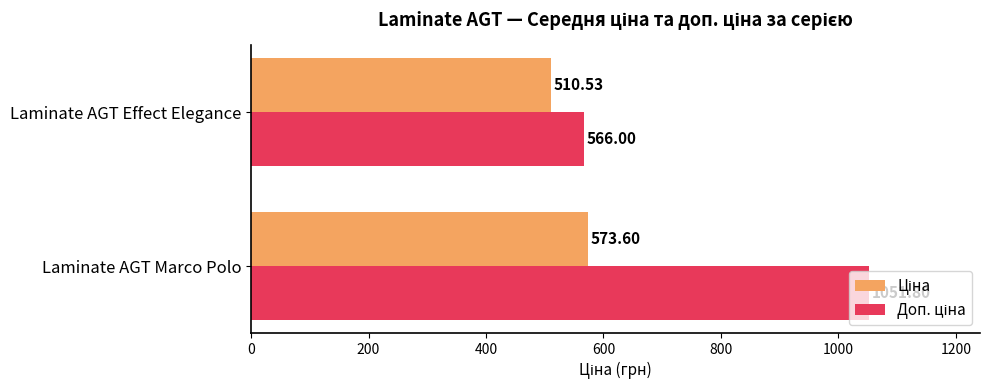

What is the spread (max minus min) of values at Laminate AGT Marco Polo?

478.2